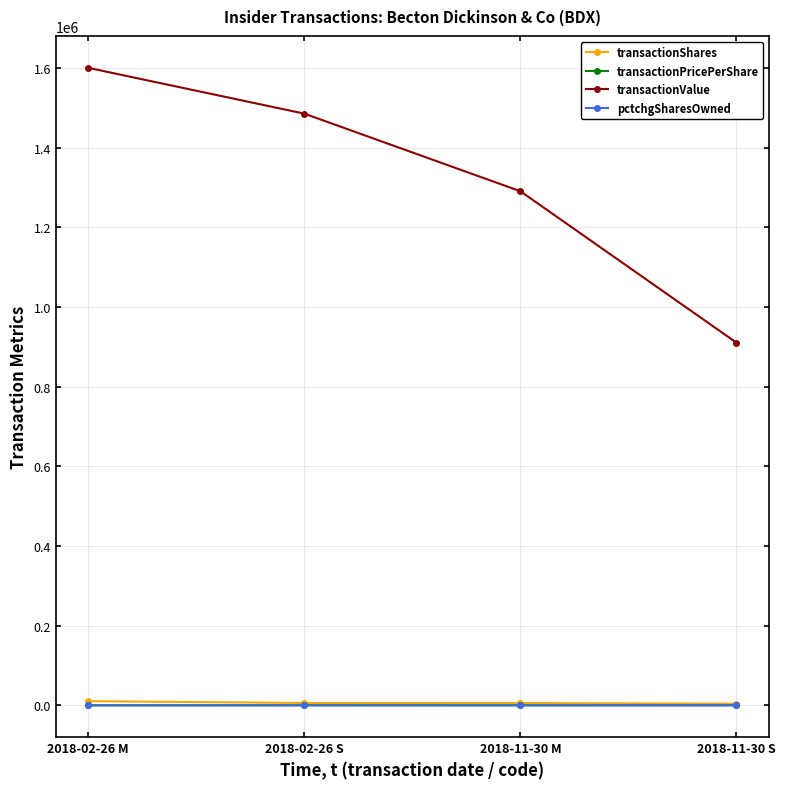

True or false: transactionShares has more than 2 points higher than both neighbors.

False